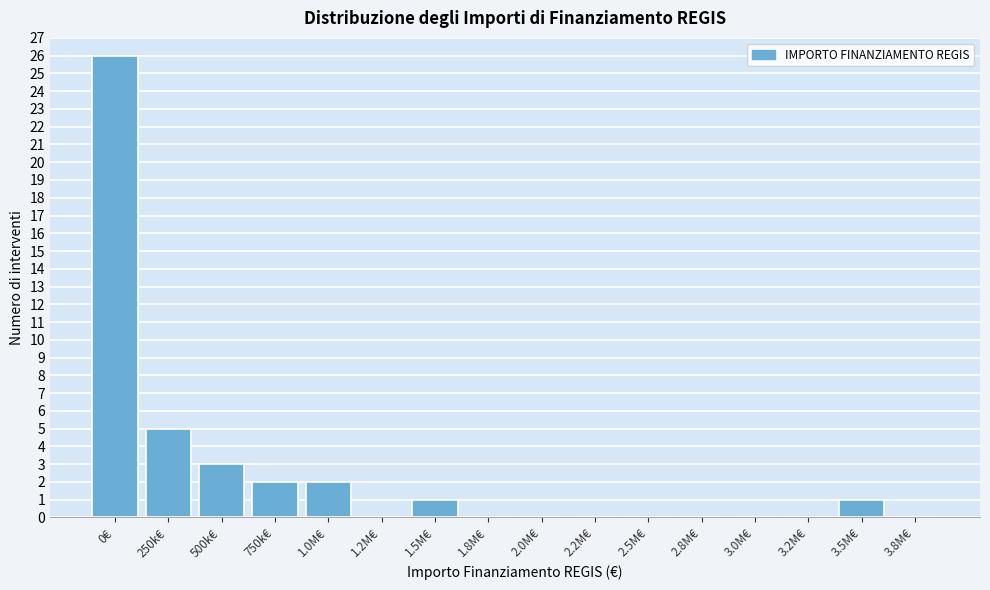

Reading right to left, what are all the values shown in this chart?

3.8M€=0	3.5M€=1	3.2M€=0	3.0M€=0	2.8M€=0	2.5M€=0	2.2M€=0	2.0M€=0	1.8M€=0	1.5M€=1	1.2M€=0	1.0M€=2	750k€=2	500k€=3	250k€=5	0€=26